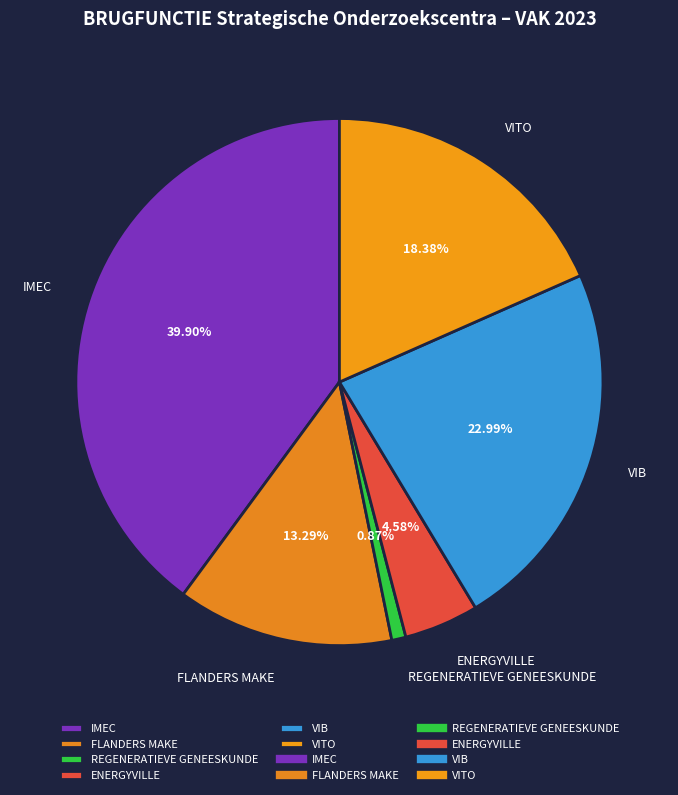

True or false: FLANDERS MAKE accounts for 24% of the total.

False